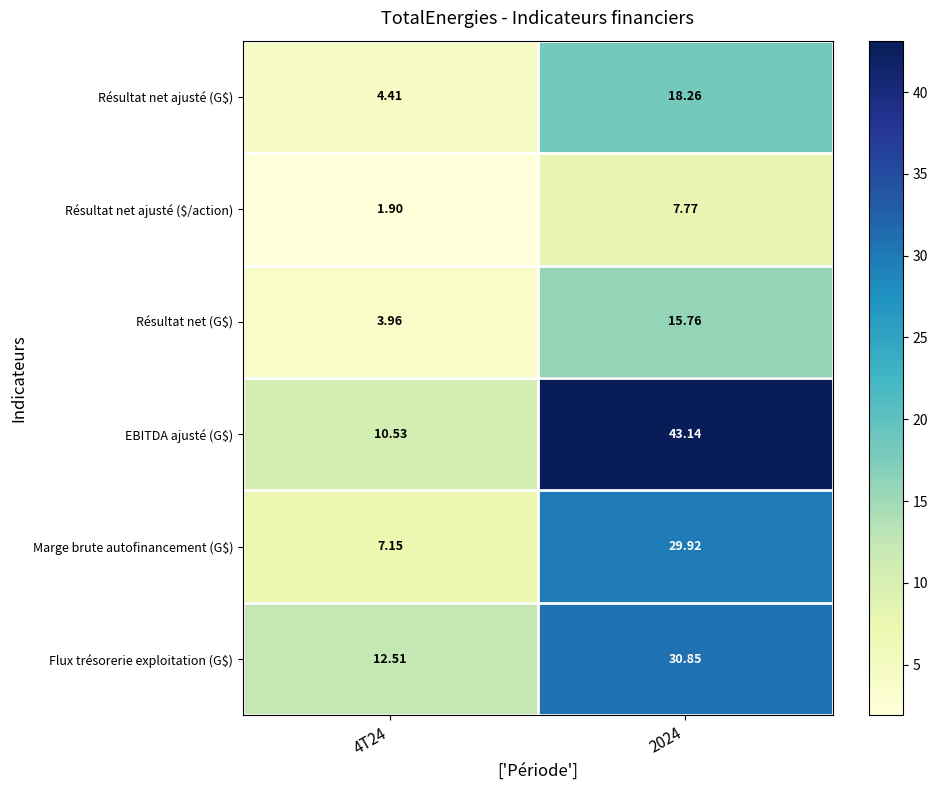

Which series has the largest range (max minus min)?

EBITDA ajusté (G$)